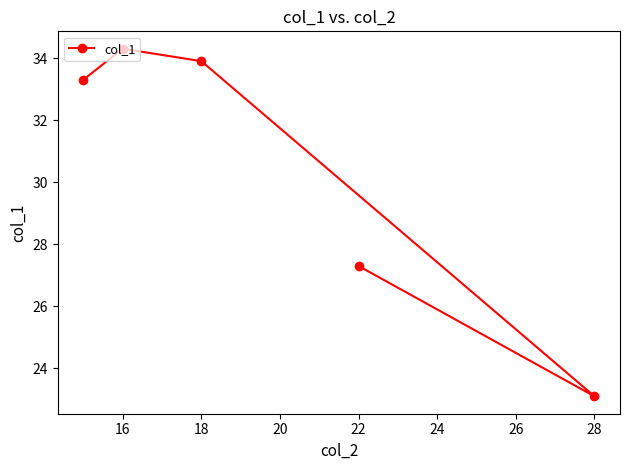

What is the change in value from 16 to 18?

-0.4